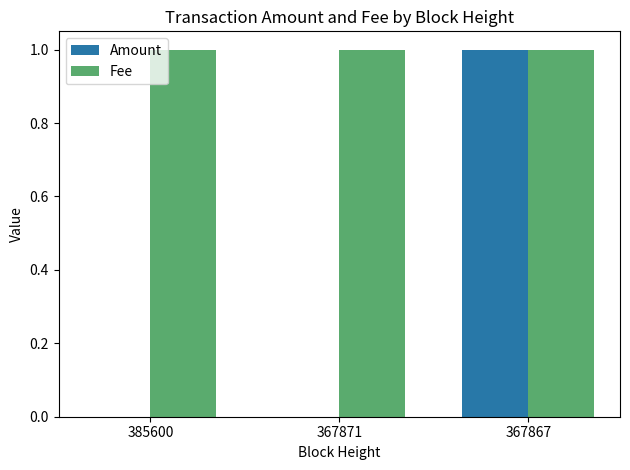

The Fee series shows 1 at 385600. True or false?

True